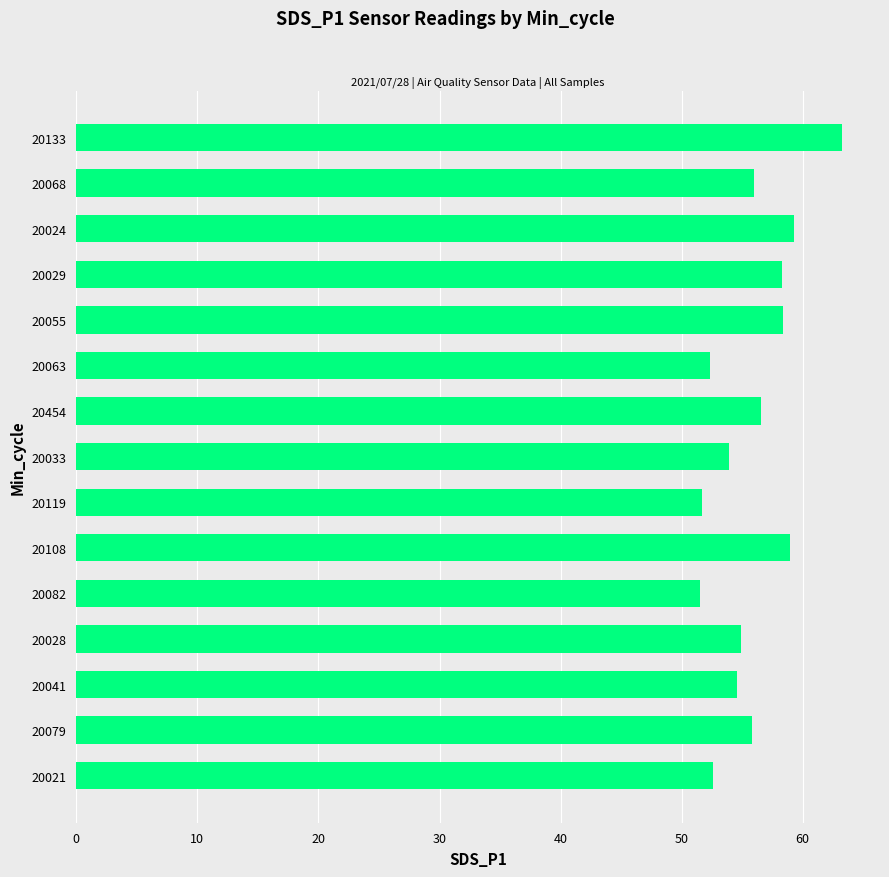

Is it true that the value at 20055 is 84.2?

False